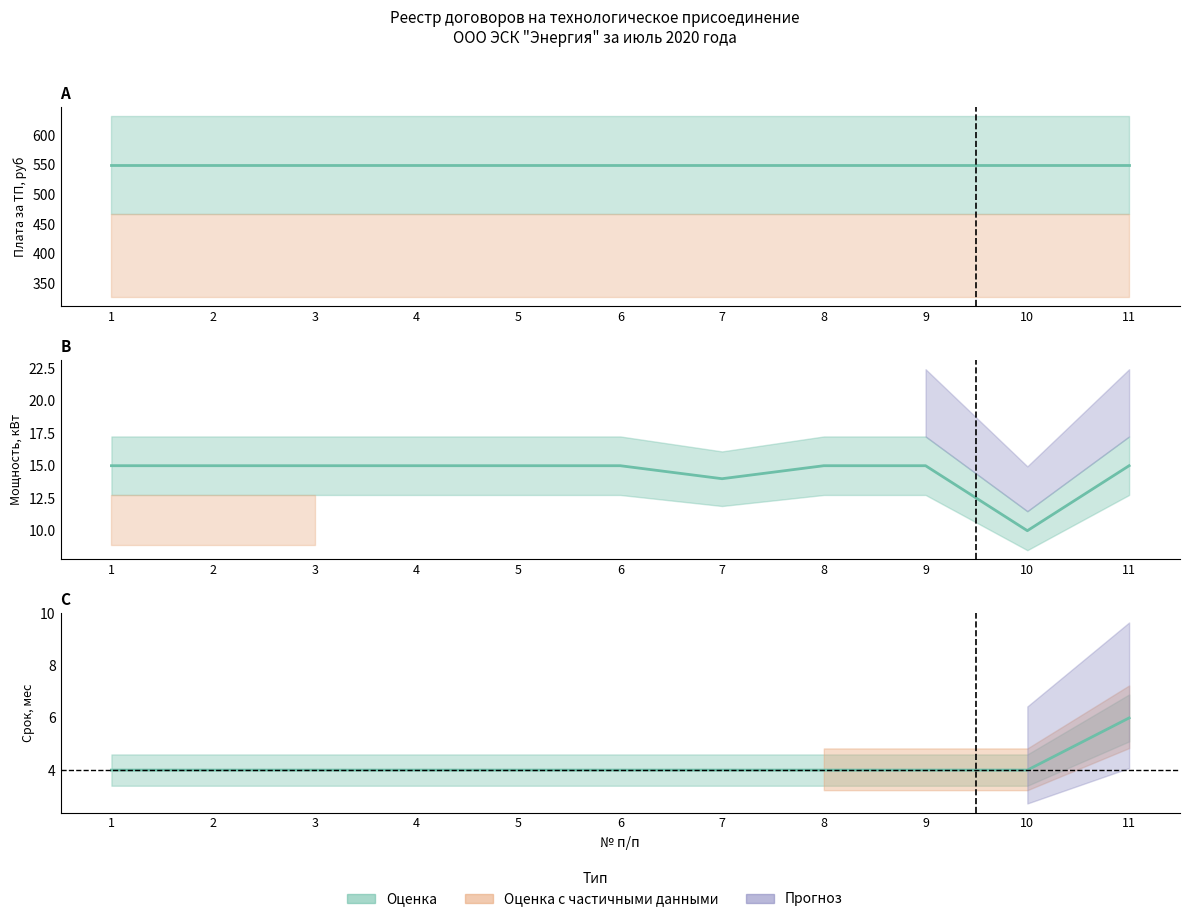

At which category does Максимальная мощность, кВт reach its first local valley?

7